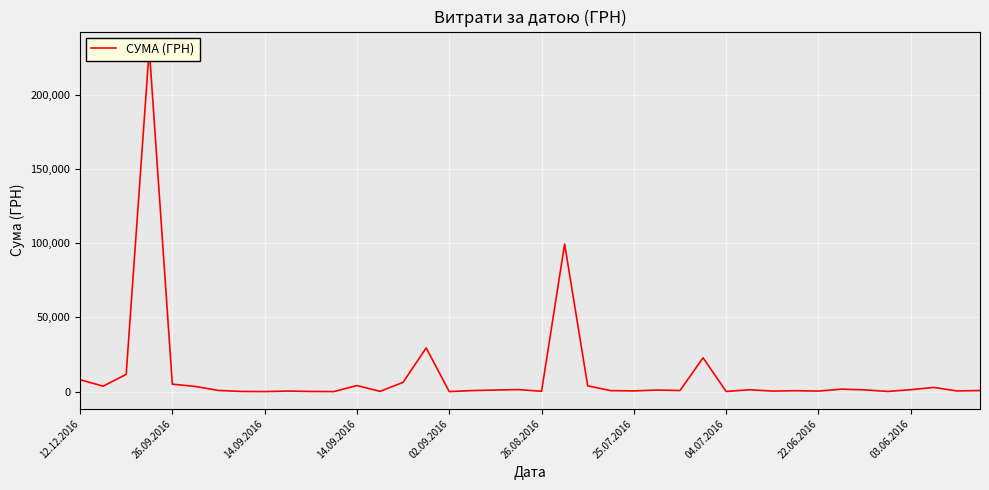

Reading left to right, list all the values displayed in this chart.

8030.0	3670.0	11602.0	230842.2	5005.1	3463.3	782.0	126.5	31.6	364.4	126.5	31.6	4097.3	178.0	6244.4	29427.2	17.4	710.8	1068.8	1373.5	222.1	99317.7	3878.2	673.0	470.0	1080.7	750.0	22752.0	98.6	1258.0	377.0	605.0	373.0	1664.0	1171.2	126.0	1296.0	2806.5	470.0	730.8